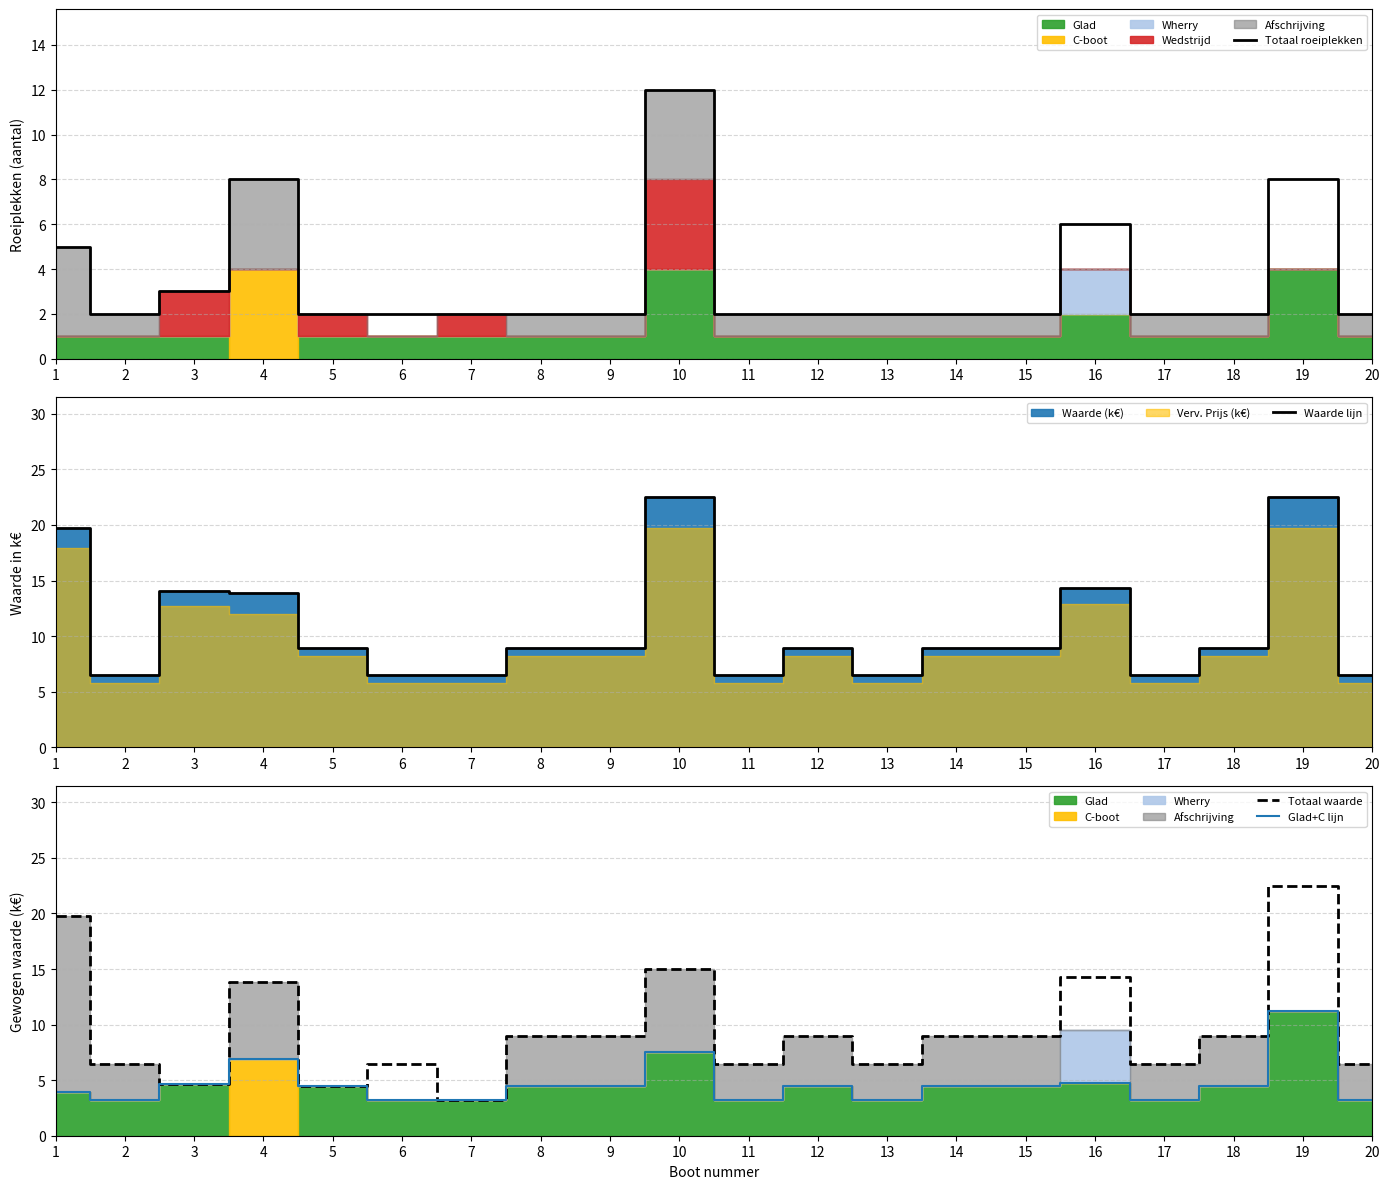

True or false: Waarde lijn and Totaal roeiplekken intersect in this chart.

False